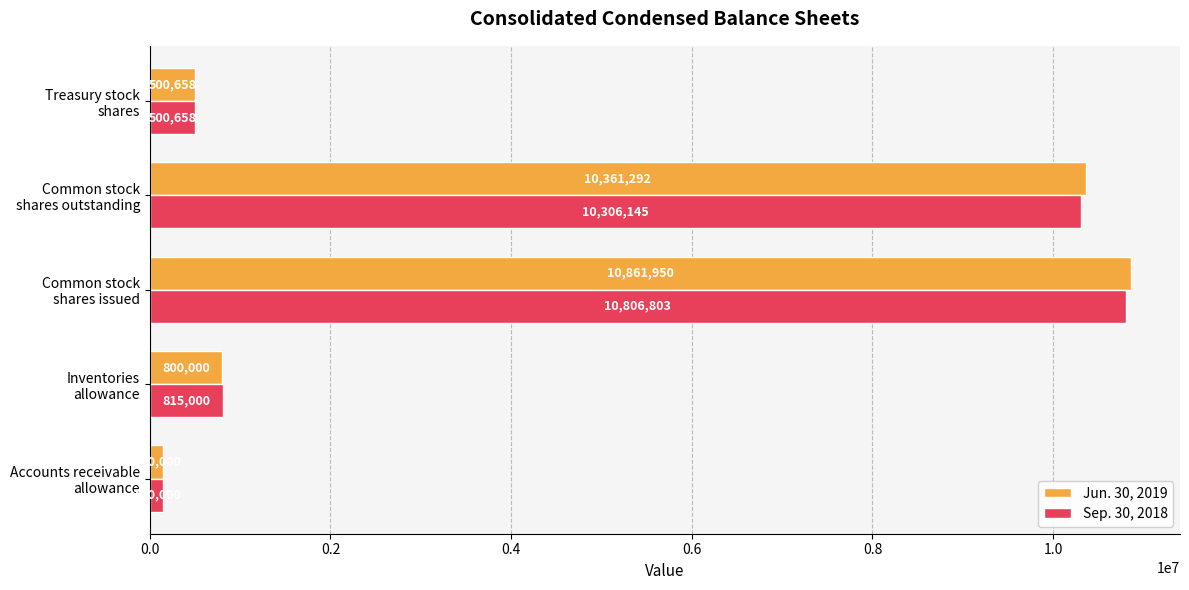

Which series has the largest range (max minus min)?

Jun. 30, 2019